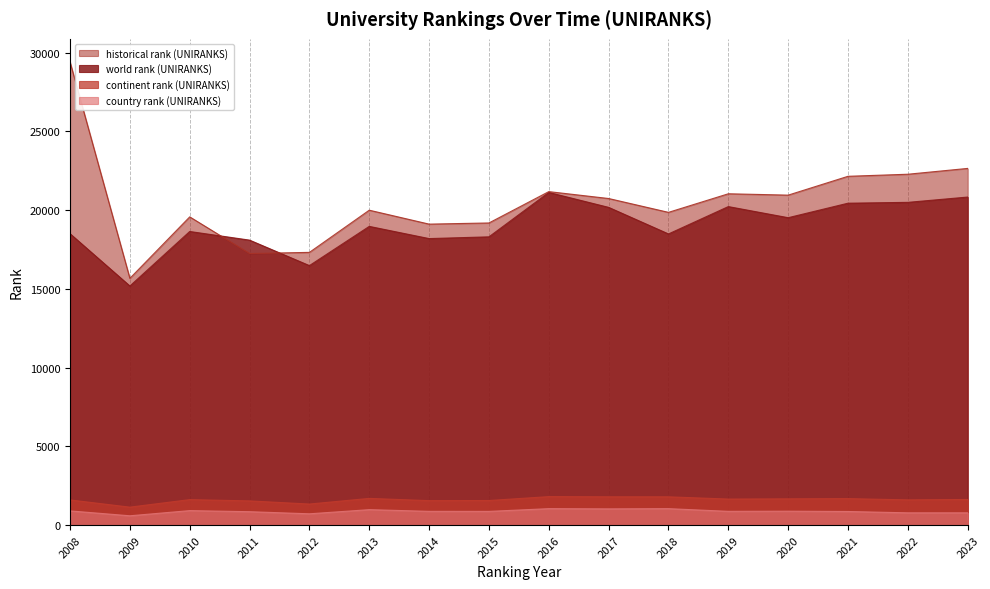

Does the chart display data point markers on the line(s)?

No